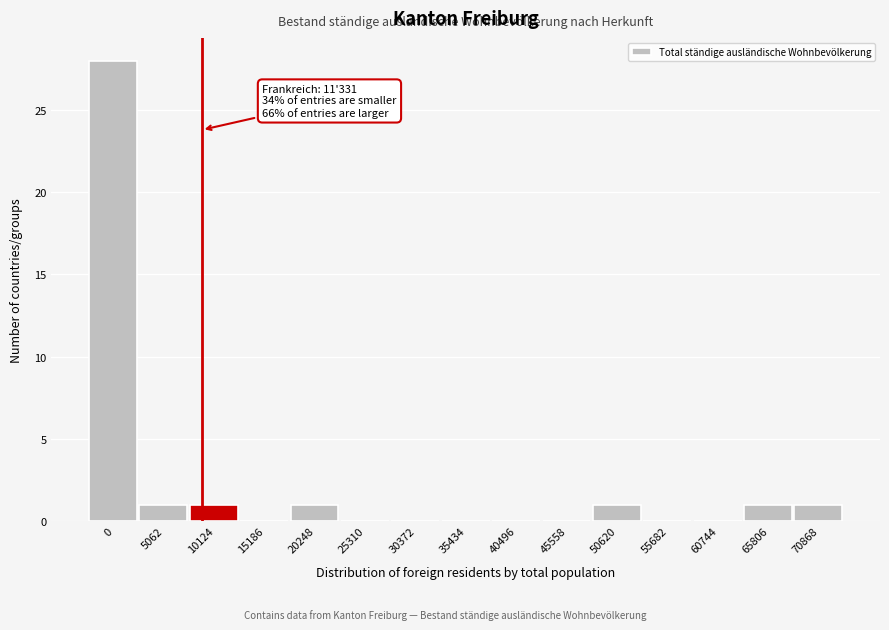

Reading left to right, transcribe all the data shown in this chart.

0=28	5062=1	10124=1	15186=0	20248=1	25310=0	30372=0	35434=0	40496=0	45558=0	50620=1	55682=0	60744=0	65806=1	70868=1